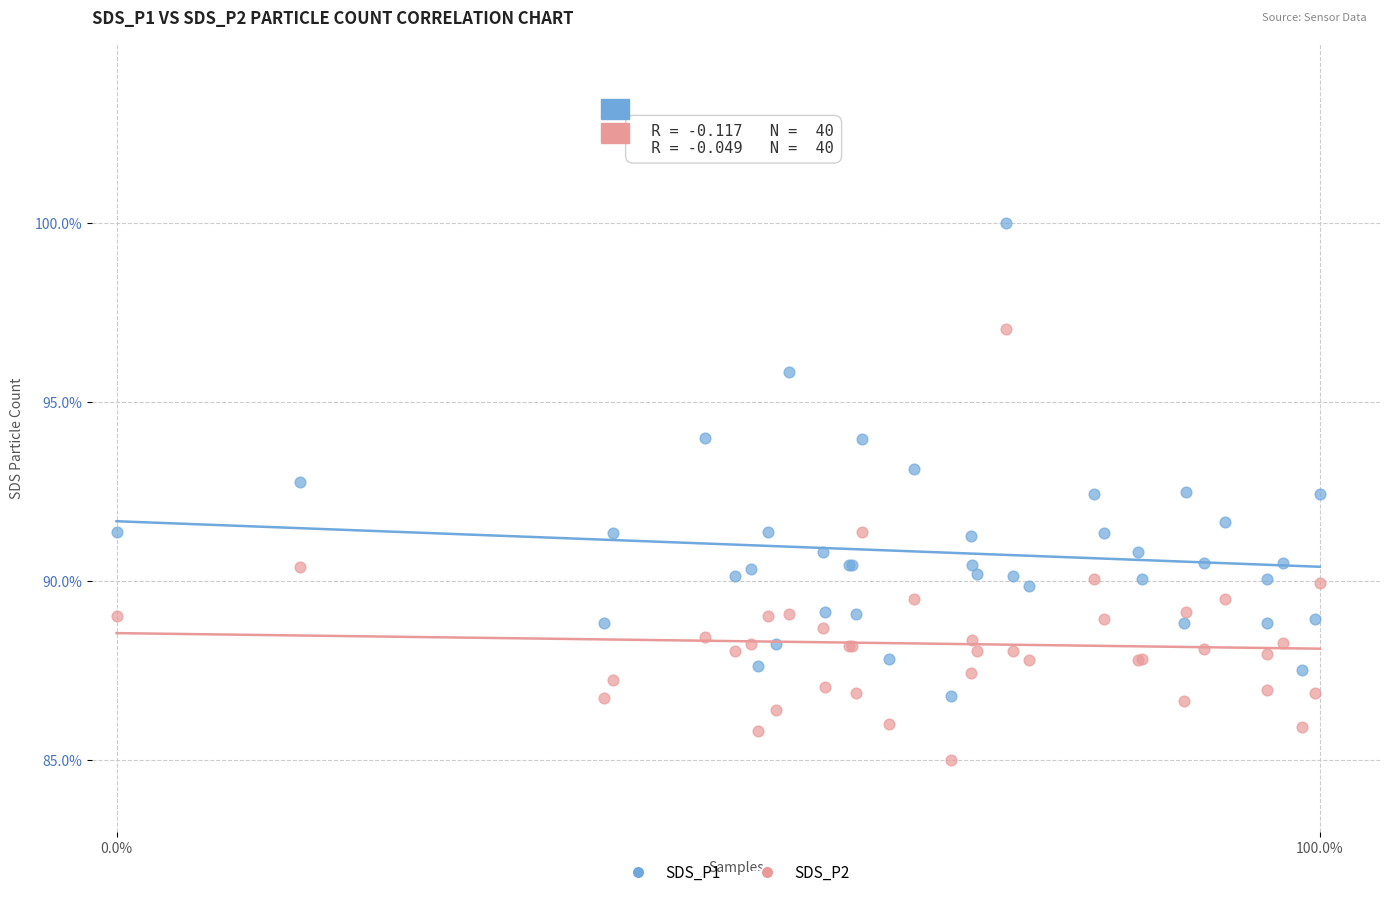

Which series contains the highest Y value?

SDS_P1